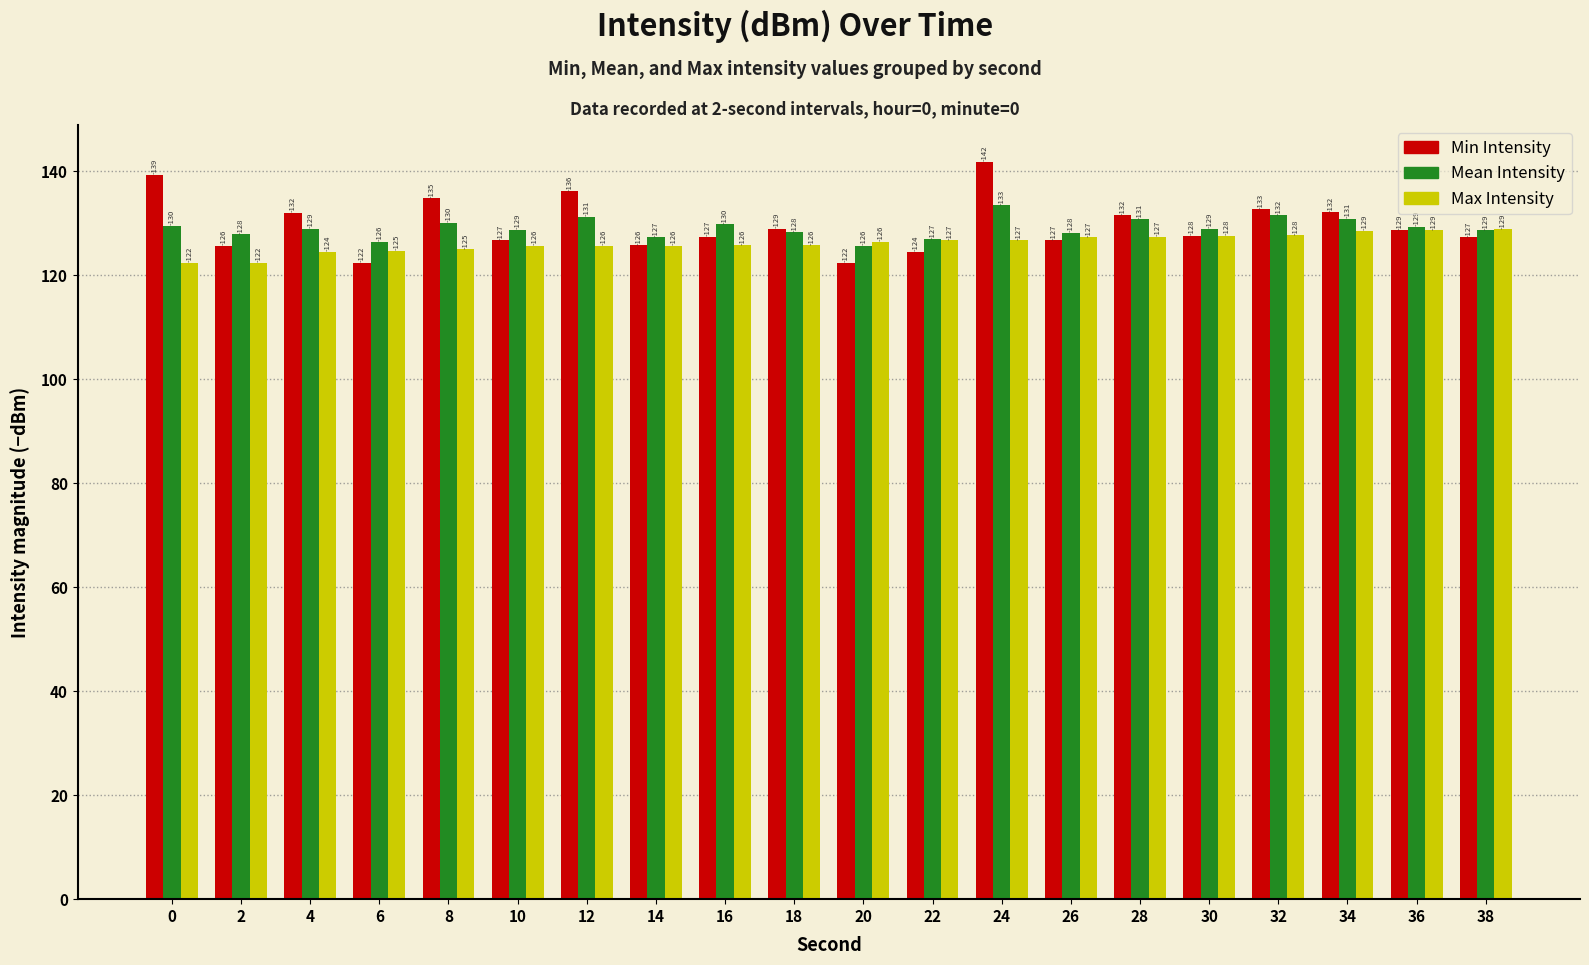

What are all the series names shown in the legend?

Min Intensity, Mean Intensity, Max Intensity